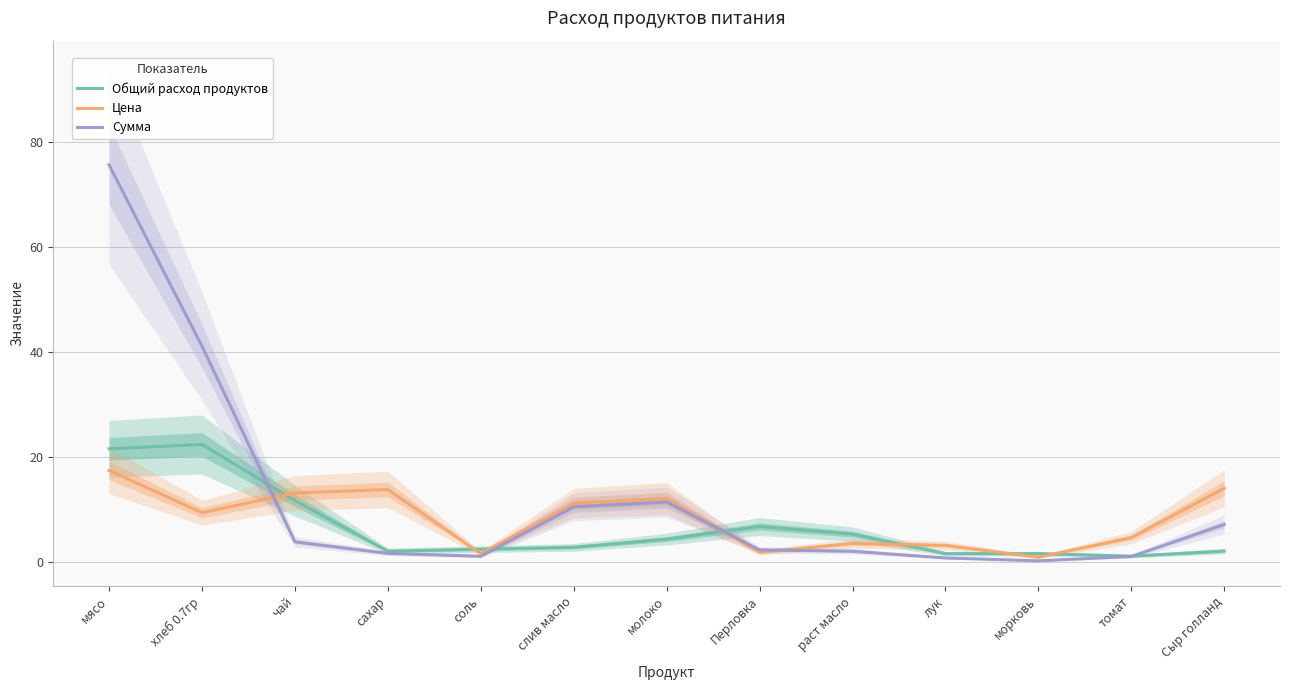

Rank the series by their average value, from lowest to highest.

Общий расход продуктов, Цена, Сумма